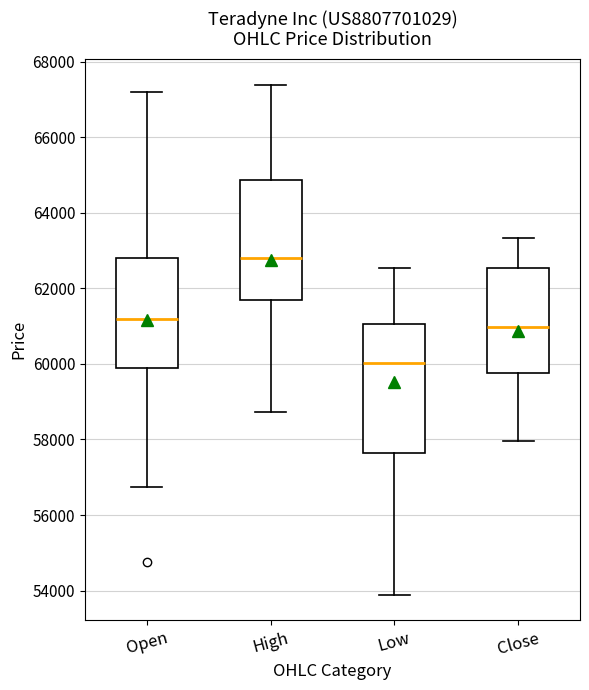

Reading left to right, read every box against the y-axis: the position of its median line, the range the box covers, and the ends of its whiskers. The values are not printed on the chart, so give them approximately, as read against the axis.

Open: median 61200, box 59800 to 62800, whiskers 56800 to 67200
High: median 62800, box 61600 to 64800, whiskers 58800 to 67400
Low: median 60000, box 57600 to 61000, whiskers 53800 to 62600
Close: median 61000, box 59800 to 62600, whiskers 58000 to 63400